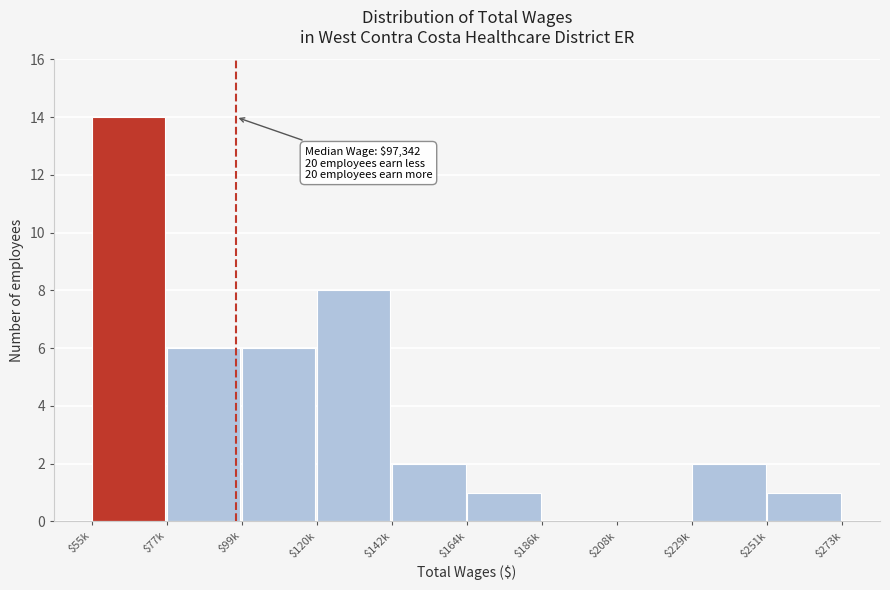

What is the greatest value displayed?

14